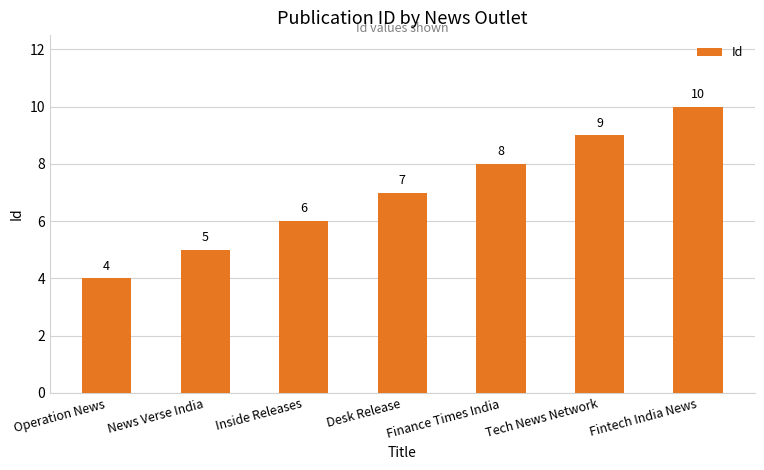

What is the greatest value displayed?

10